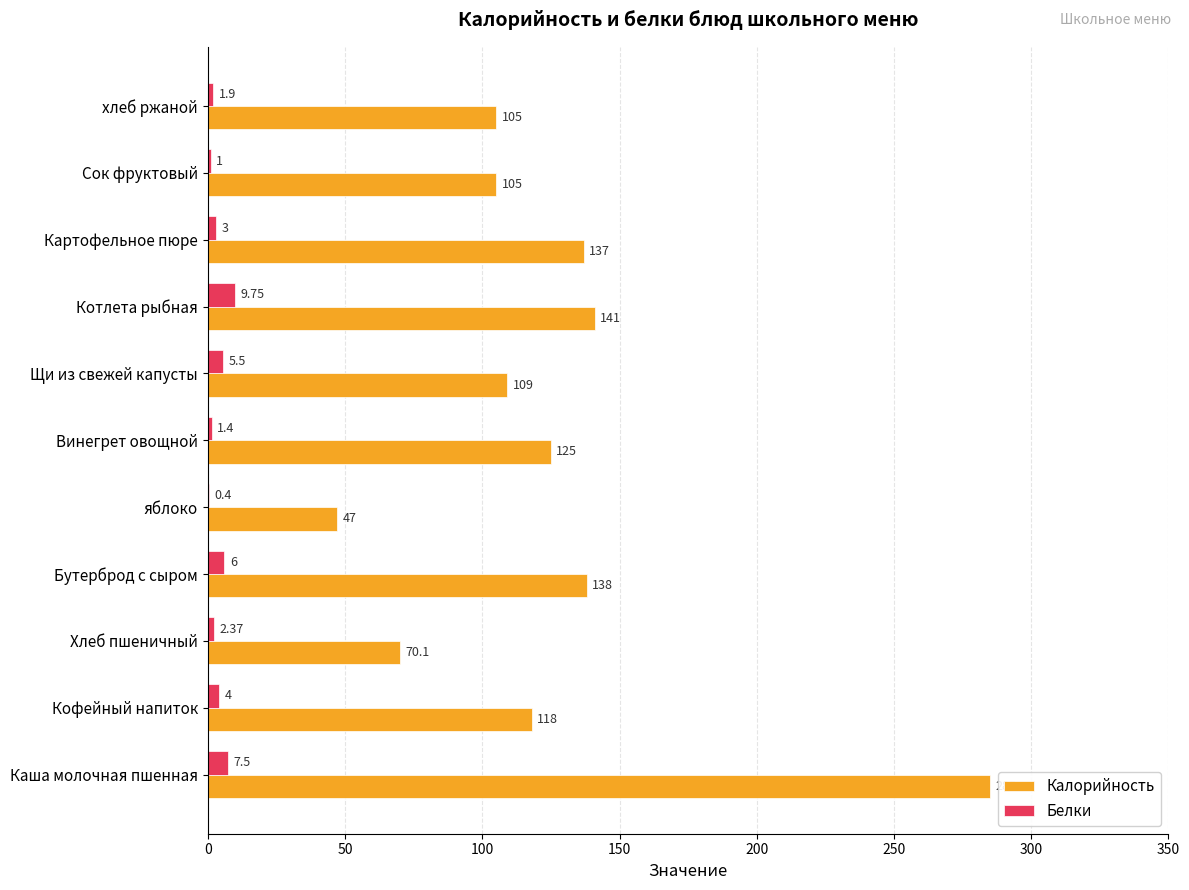

Where is Белки nearest to the value 5?

Щи из свежей капусты